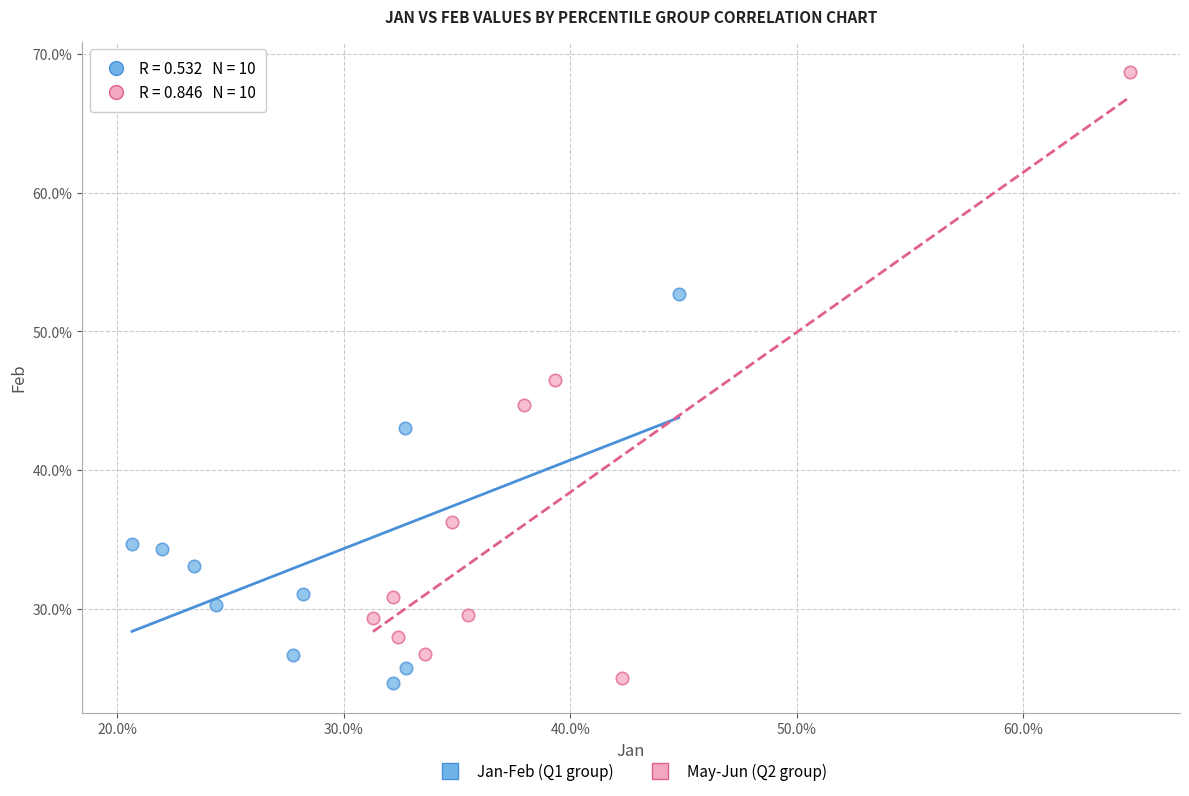

What are all the series names shown in the legend?

Jan-Feb (Q1 group), May-Jun (Q2 group)